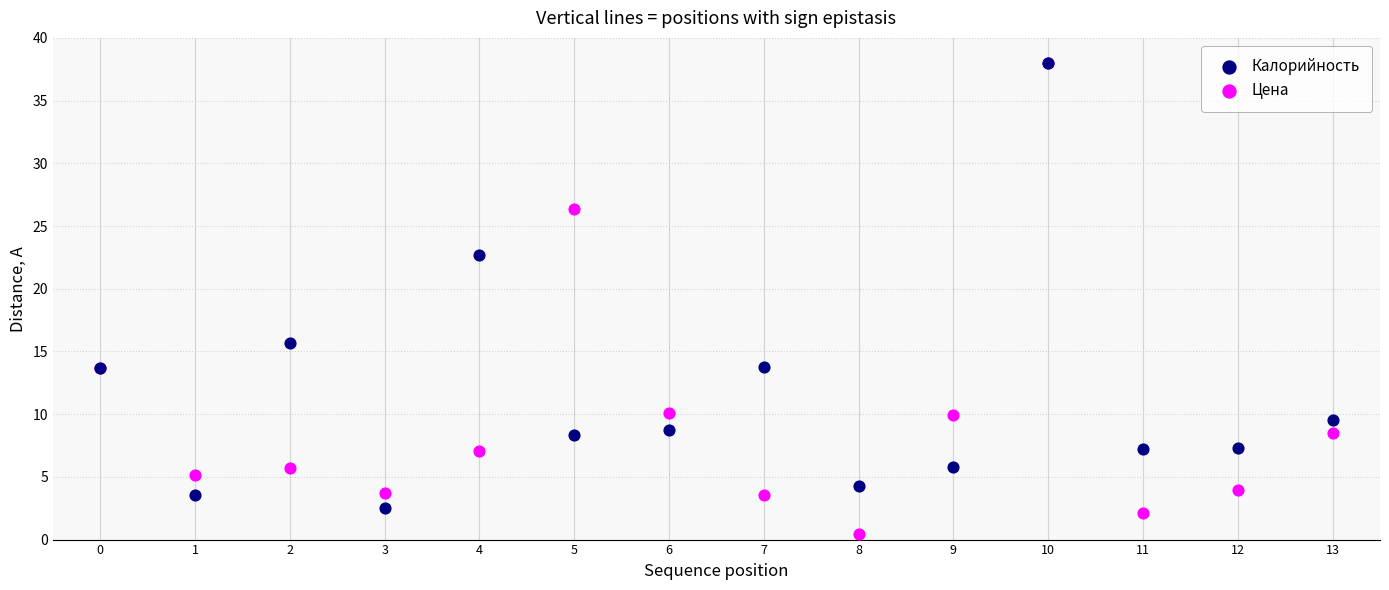

Which series has the widest spread of Y values?

Цена